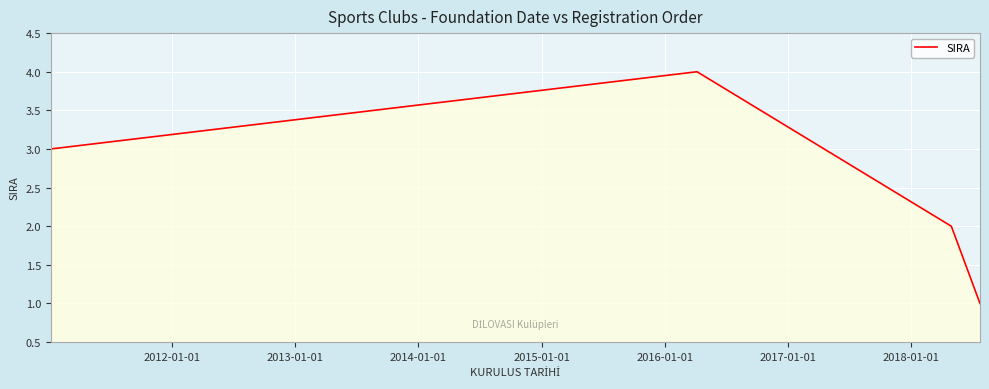

Reading left to right, list all the values displayed in this chart.

3	4	2	1